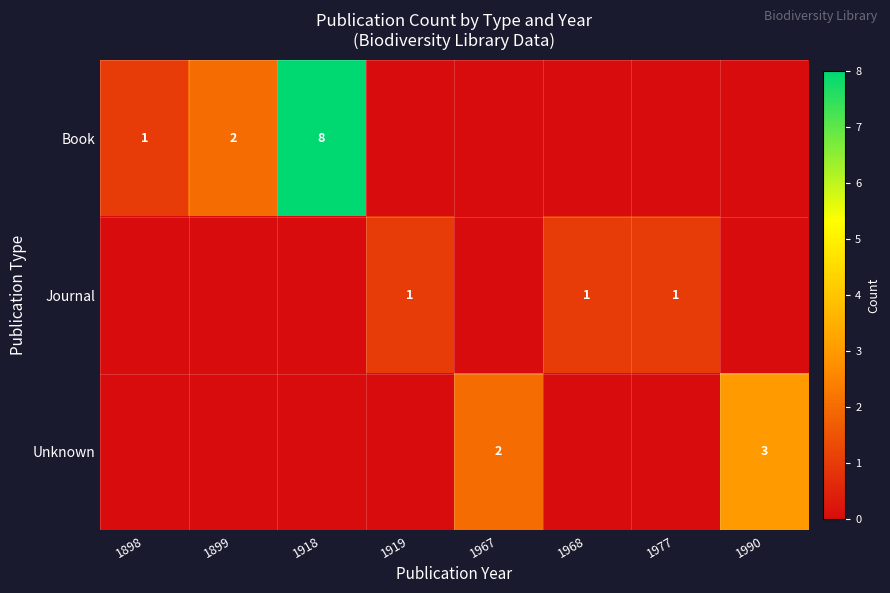

True or false: Journal has a value of 2 at 1919.

False